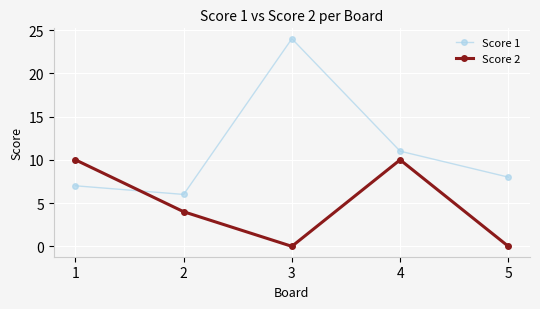

At which category does the chart reach its peak across all series?

3